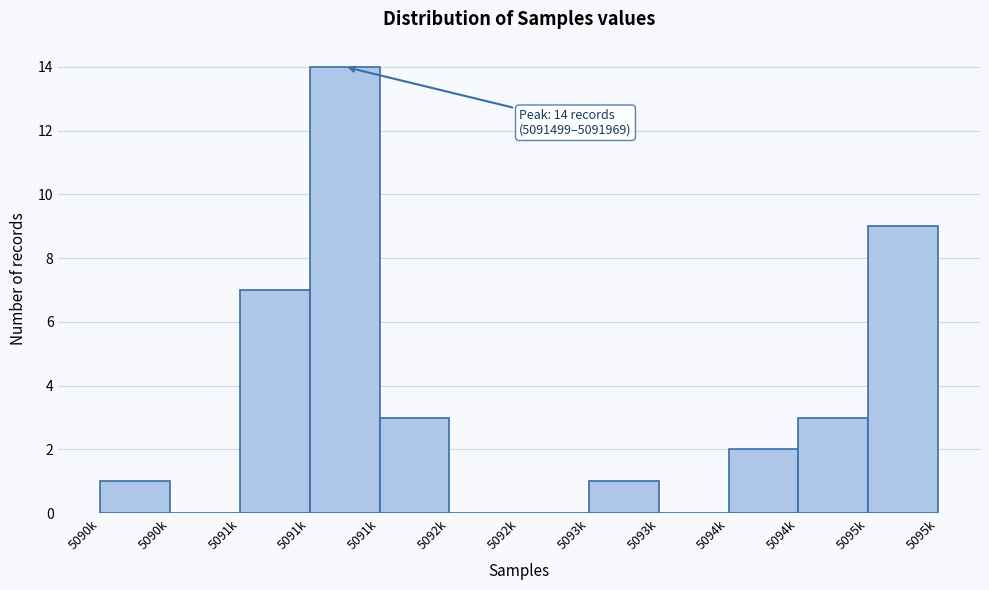

How many data points does each series have?

12